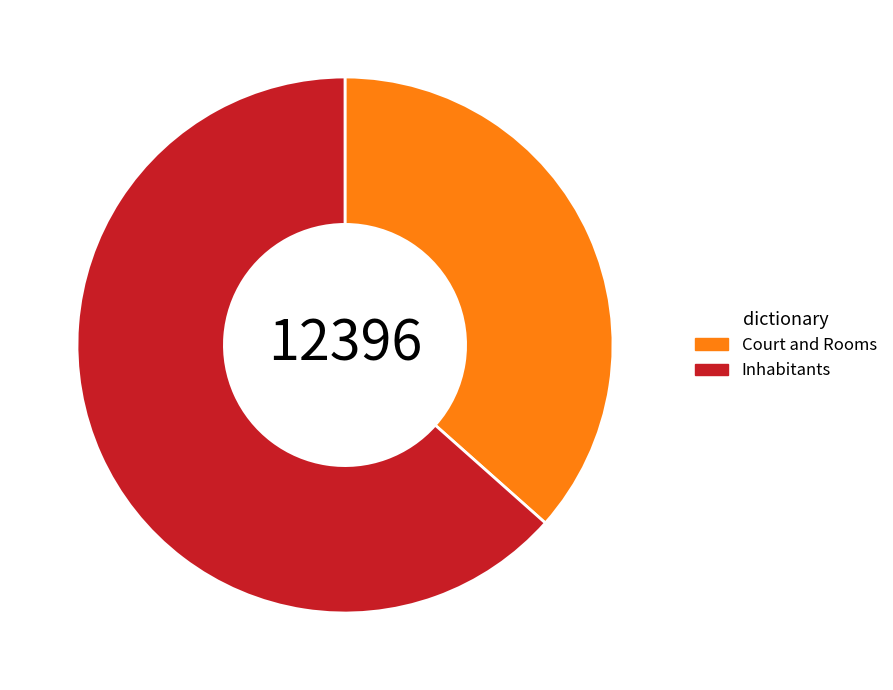

True or false: Court and Rooms accounts for 50% of the total.

False